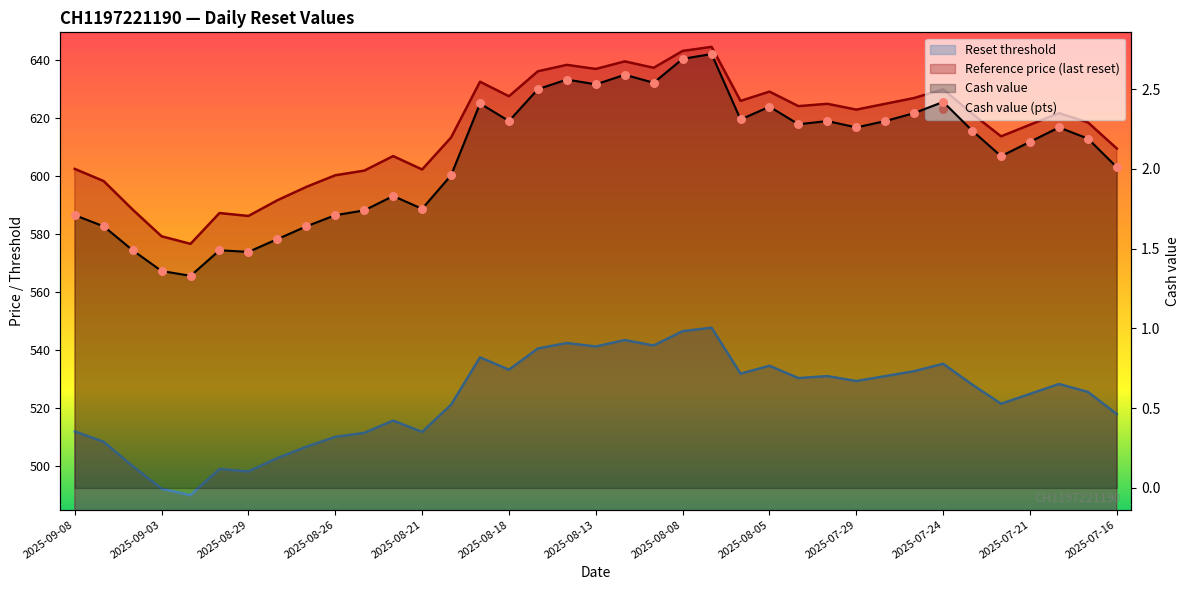

What is the ratio of the value at 30 to the value at 17?

0.9